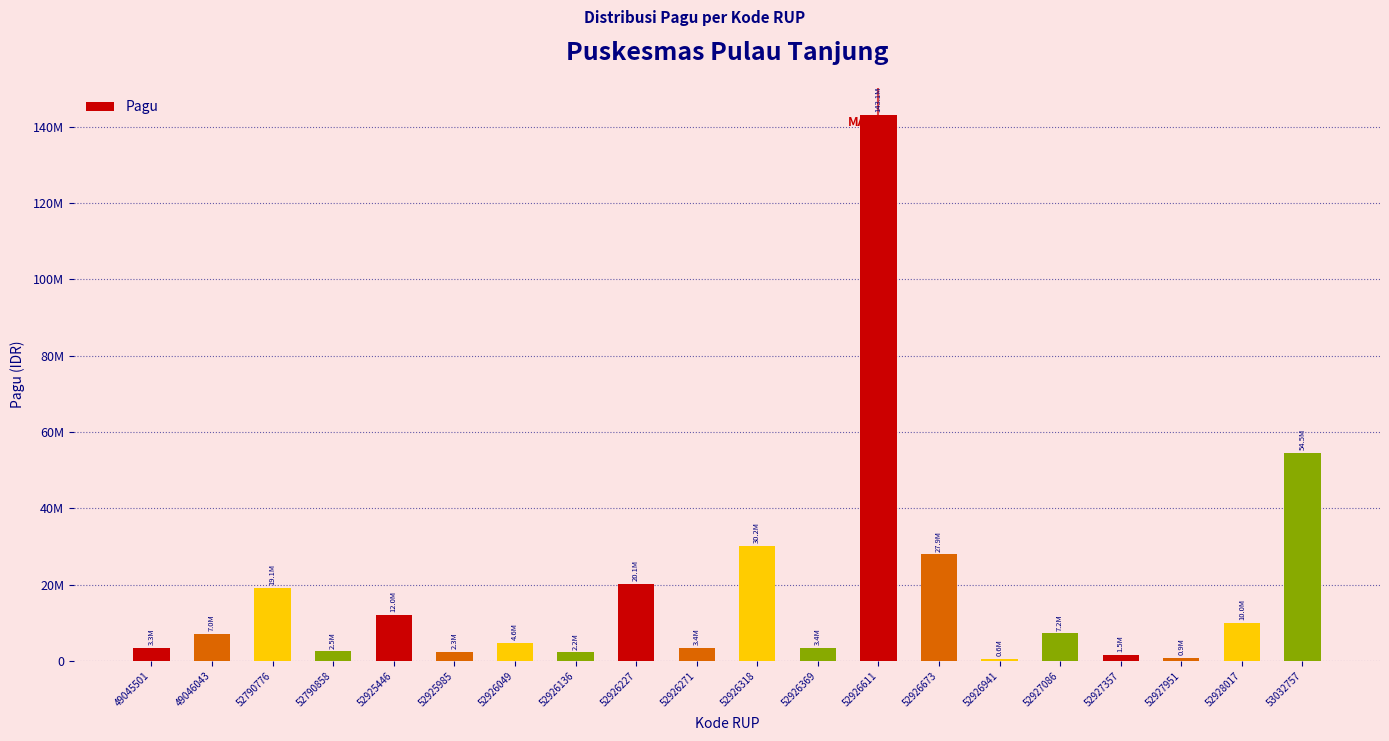

The chart shows a value of 4644000 at 52926049. True or false?

True